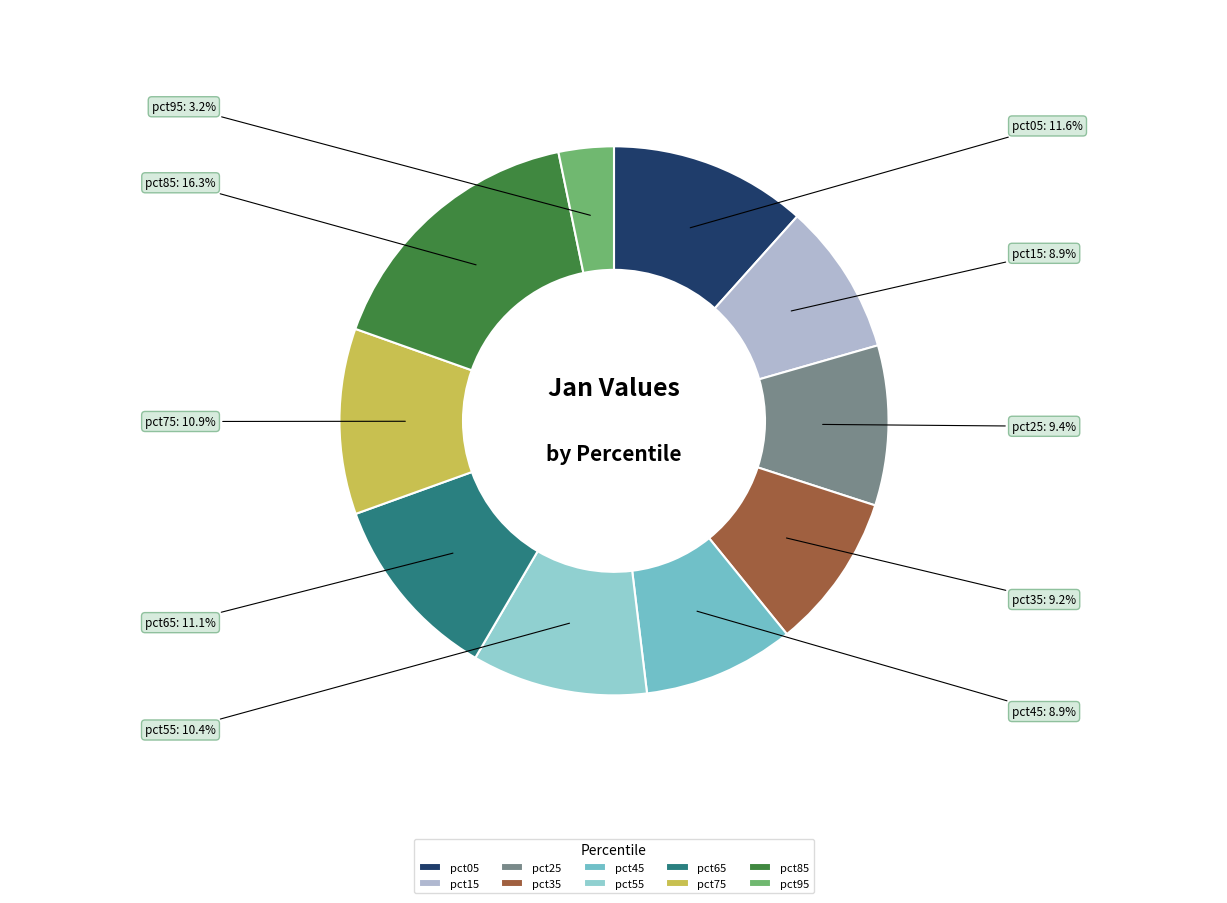

Is there a majority slice in this chart?

No